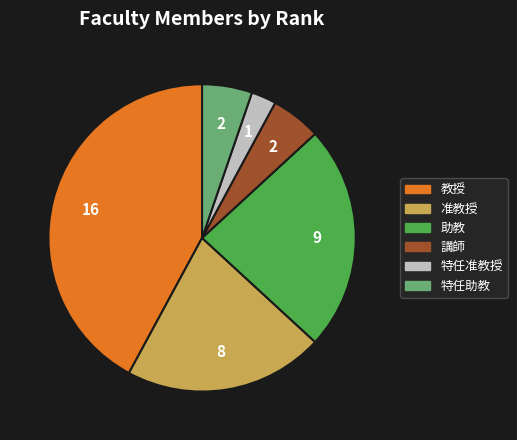

Count the number of slices in the pie.

6